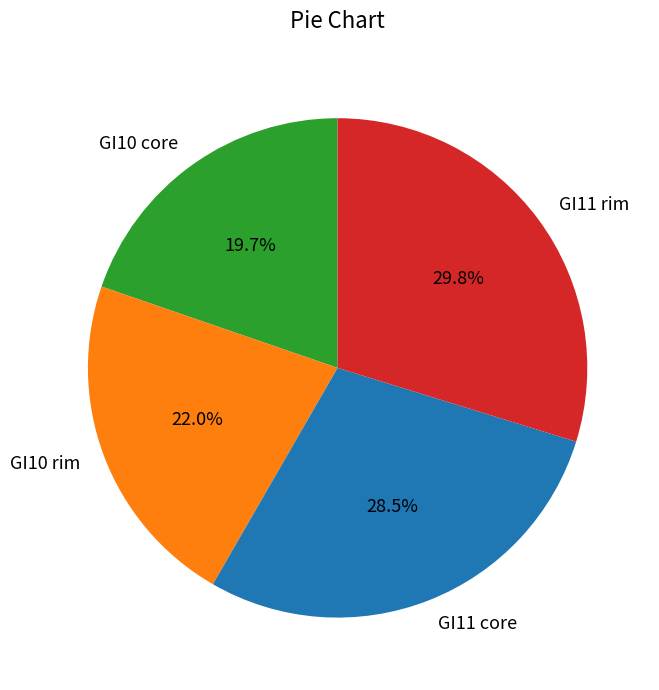

Rank the categories by value from highest to lowest.

GI11 rim, GI11 core, GI10 rim, GI10 core